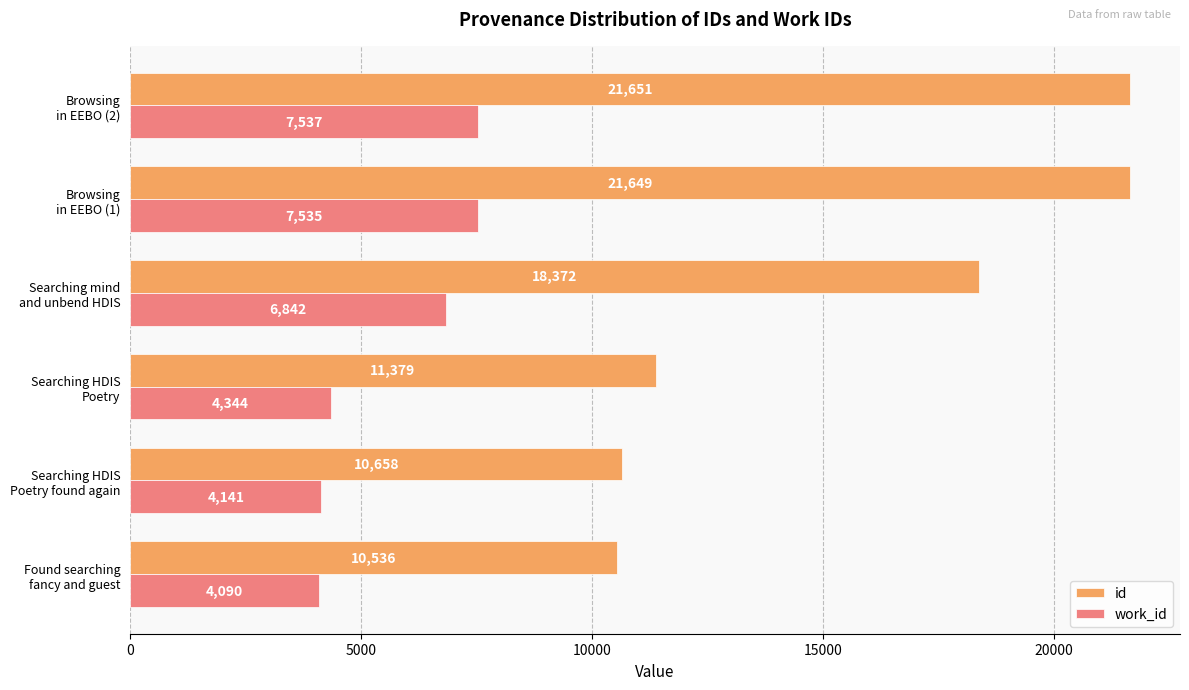

At how many categories does at least one series exceed 11337?

4